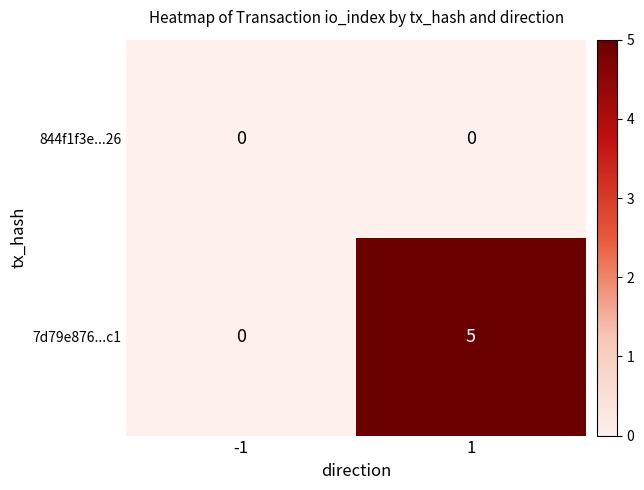

Which label corresponds to the largest value in the chart?

1